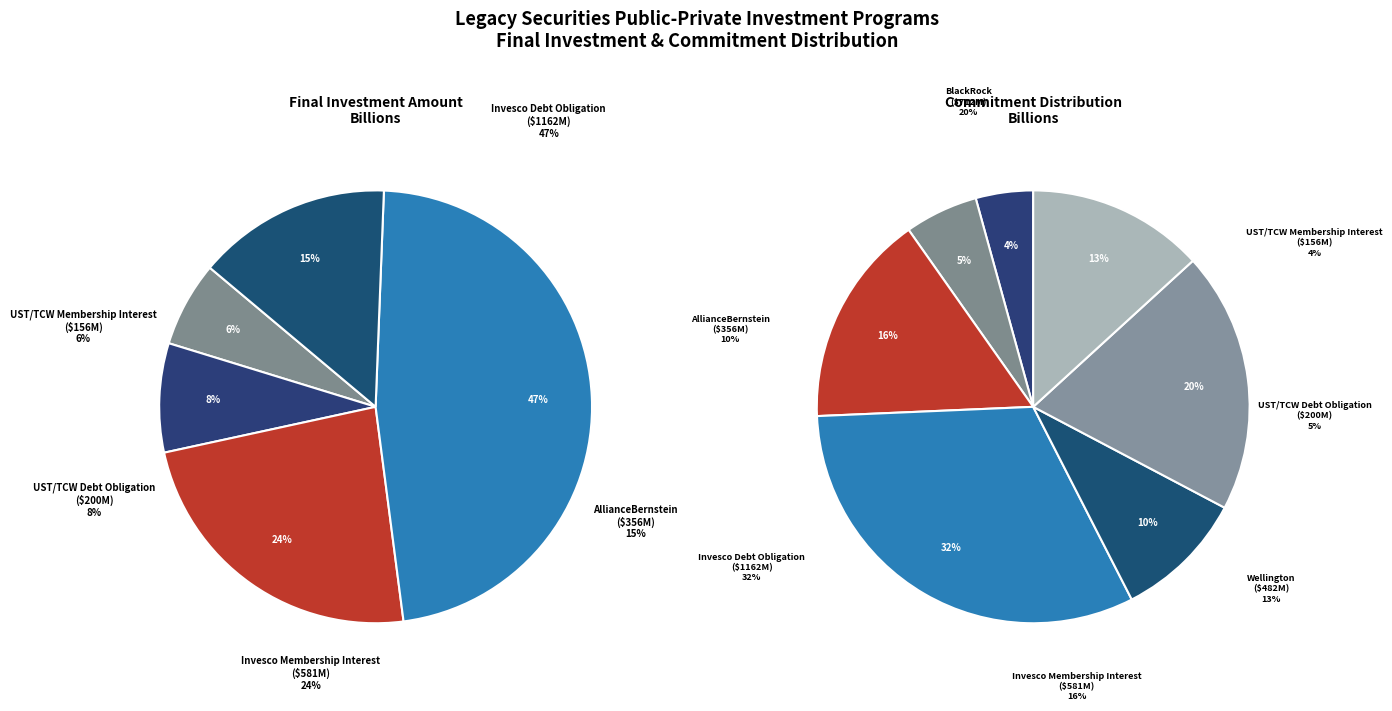

To the nearest percent, what is the average slice percentage?

14%